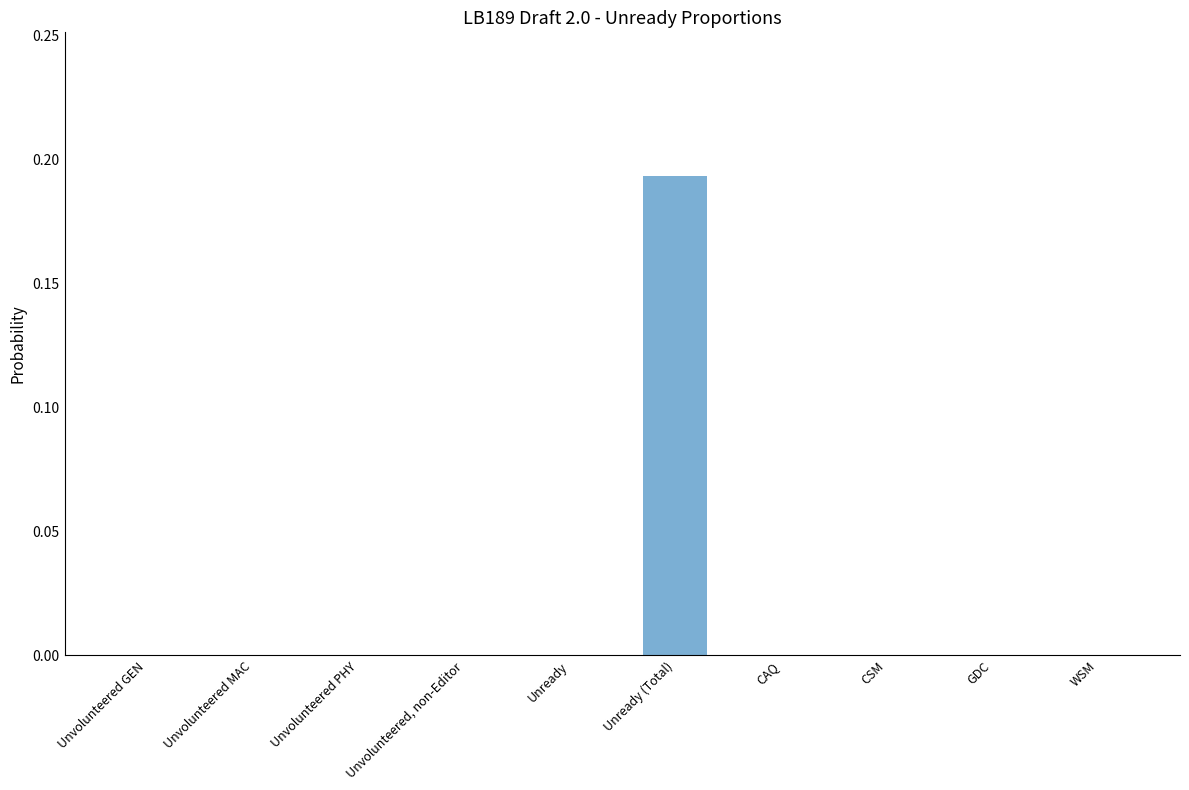

Which category has the highest value across all series?

Unready (Total)